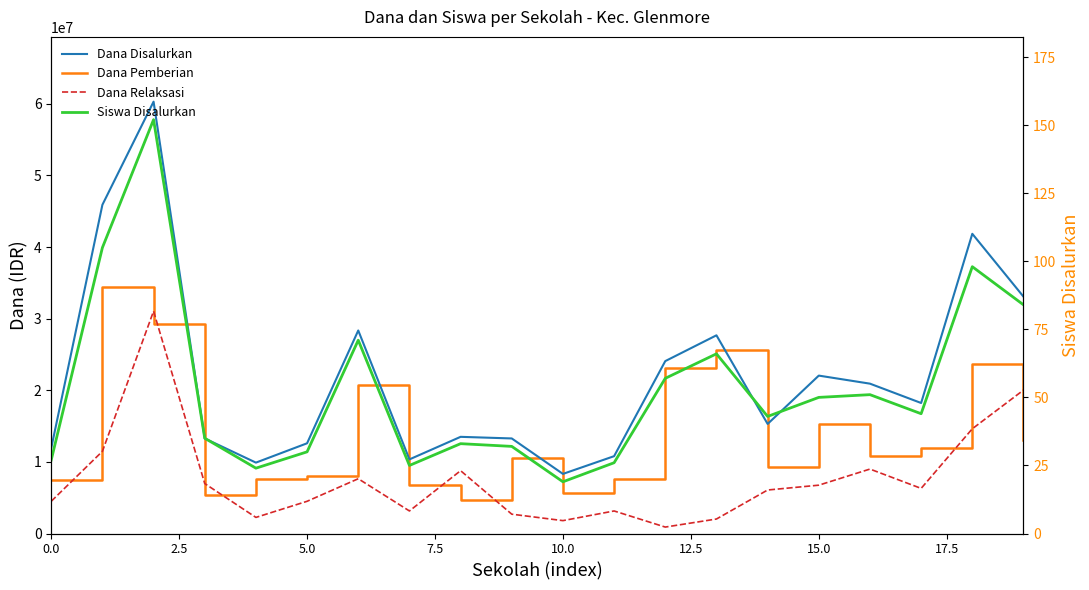

Is the value of Siswa Disalurkan at 7.5 greater than the value of Dana Pemberian at 0.0?

No